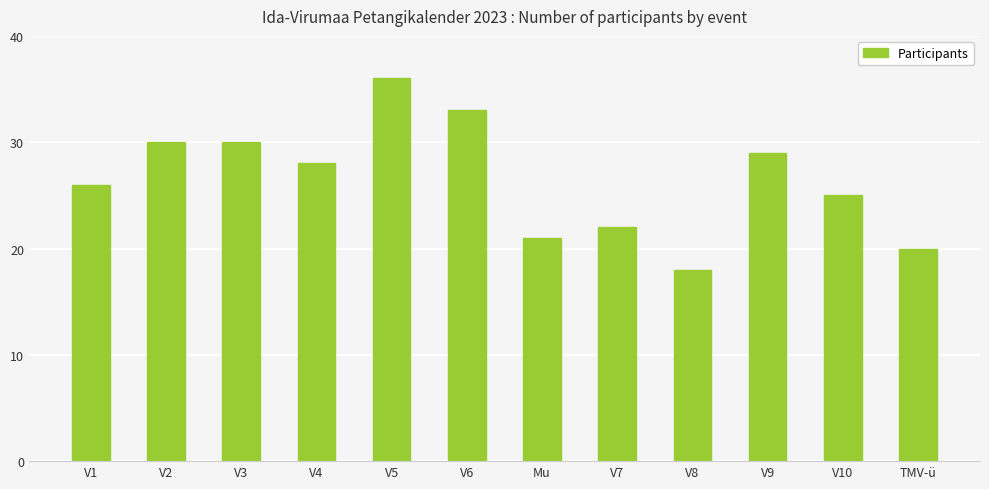

What position from the left is V3?

3